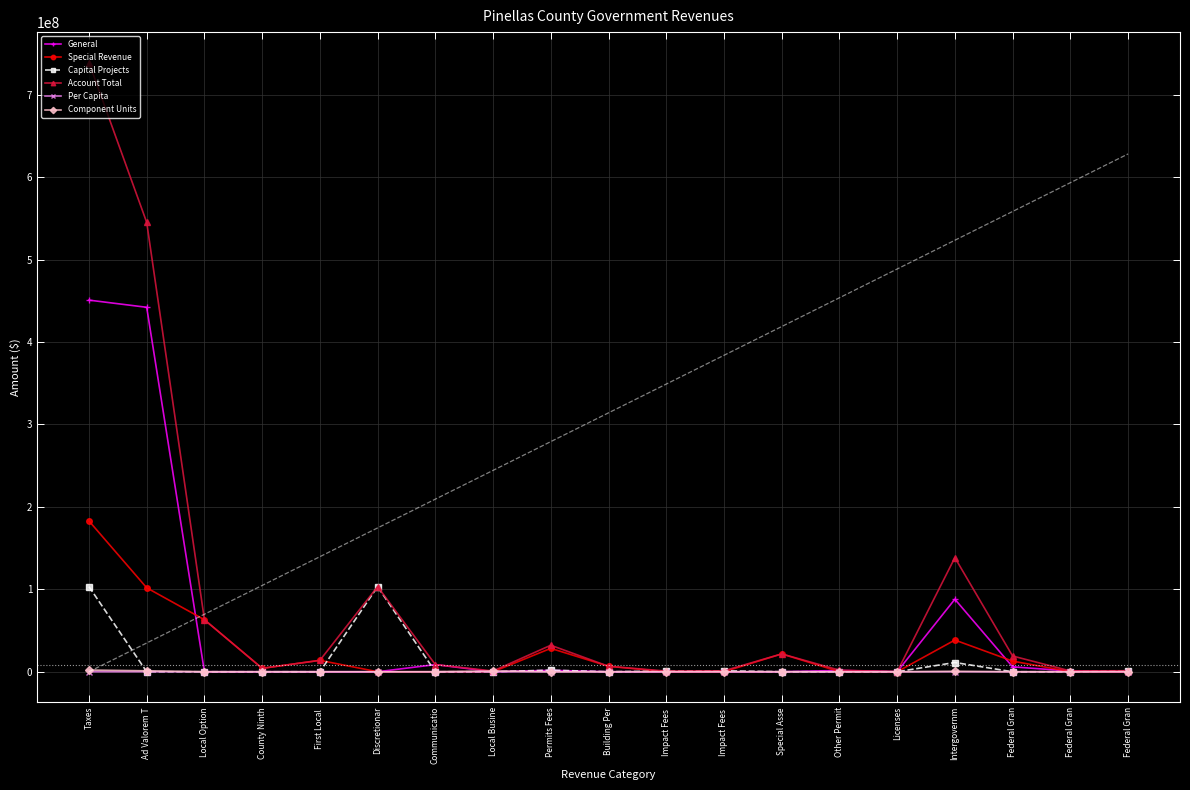

Reading right to left, transcribe all the data shown in this chart.

General: 0.0	870907.0	5963707.0	87998903.0	51293.0	1618645.0	0.0	0.0	0.0	0.0	1669938.0	0.0	8691434.0	0.0	0.0	0.0	0.0	442148442.0	450839876.0
Special Revenue: 0.0	105473.0	12914082.0	38454790.0	0.0	114730.0	21630690.0	0.0	0.0	6625122.0	28370542.0	0.0	0.0	0.0	13839270.0	4148396.0	63082985.0	101828995.0	182899646.0
Capital Projects: 1220594.0	10217.0	0.0	11215982.0	0.0	0.0	0.0	1145963.0	807392.0	0.0	1953355.0	0.0	0.0	103243742.0	0.0	0.0	0.0	0.0	103243742.0
Account Total: 1220594.0	986597.0	19091282.0	138414845.0	51293.0	1894662.0	21630690.0	1145963.0	807392.0	6625122.0	32155122.0	904456.0	8691434.0	103243742.0	13839270.0	4148396.0	63082985.0	545127732.0	739038015.0
Per Capita: 1.2	1.0	19.5	141.5	0.1	1.9	22.1	1.2	0.8	6.8	32.9	0.9	8.9	105.6	14.1	4.2	64.5	557.4	755.6
Component Units: 0.0	0.0	0.0	494996.0	0.0	0.0	0.0	0.0	0.0	0.0	0.0	904456.0	0.0	0.0	0.0	0.0	0.0	1150295.0	2054751.0